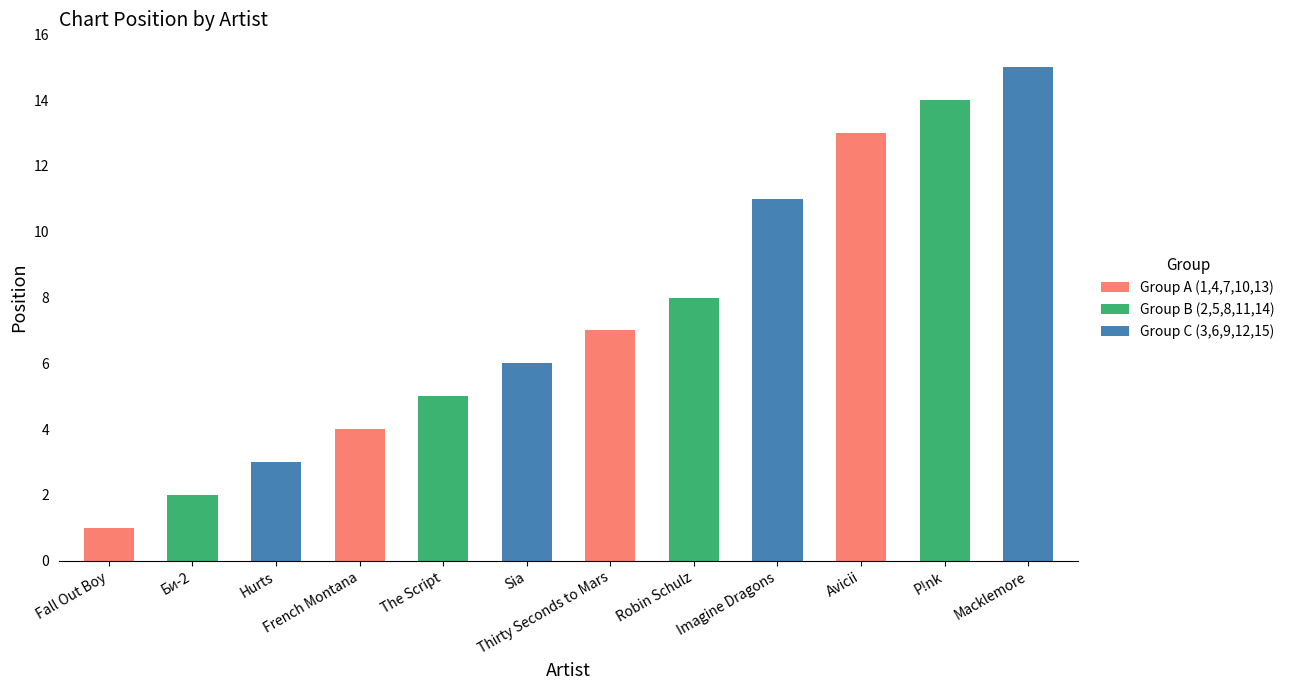

Rank the categories by value from lowest to highest.

Fall Out Boy, Би-2, Hurts, French Montana, The Script, Sia, Thirty Seconds to Mars, Robin Schulz, Imagine Dragons, Avicii, P!nk, Macklemore